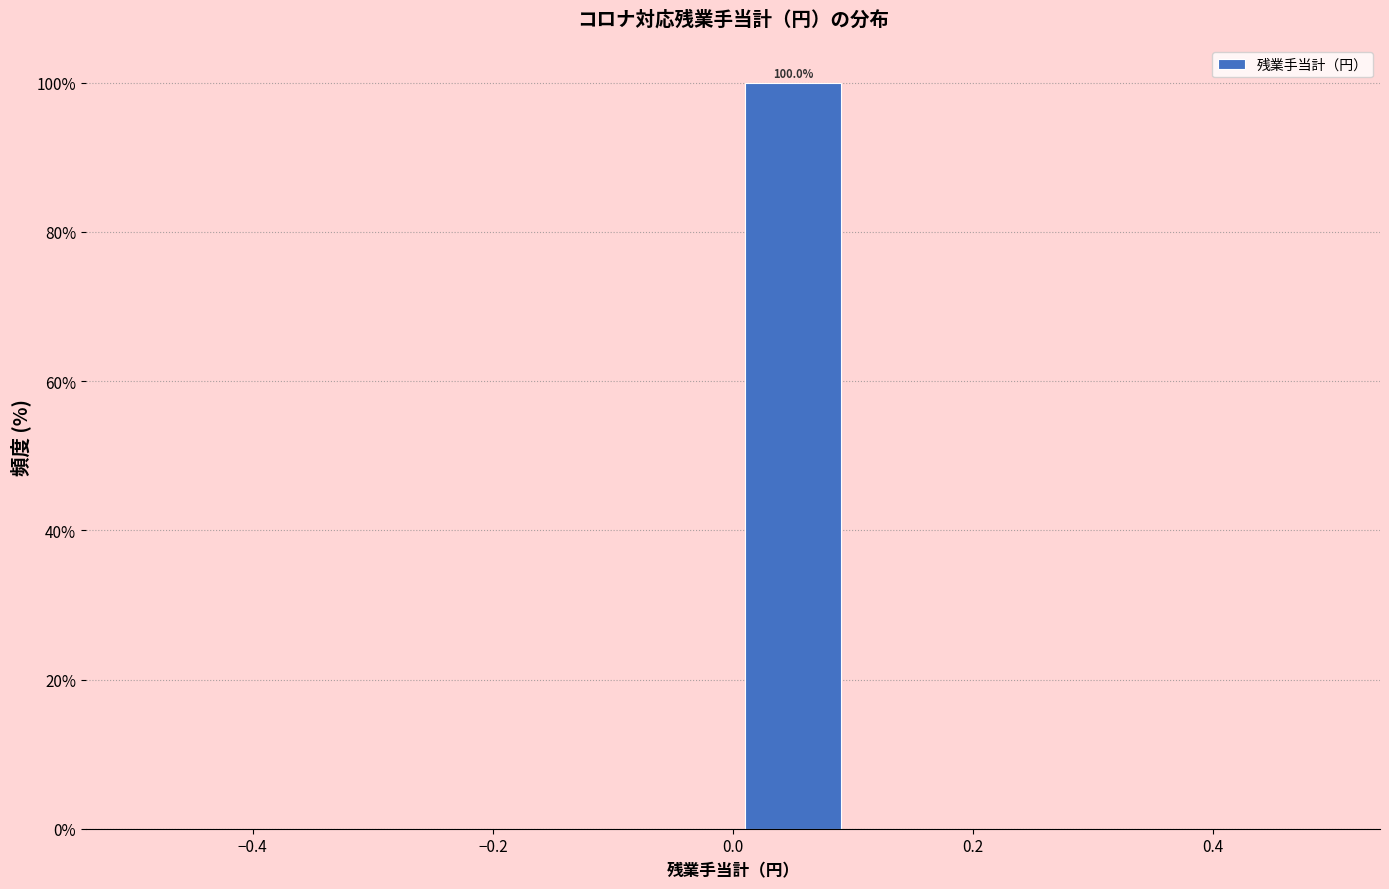

Over which range of the x-axis is the bar tallest?

0.0 to 0.1